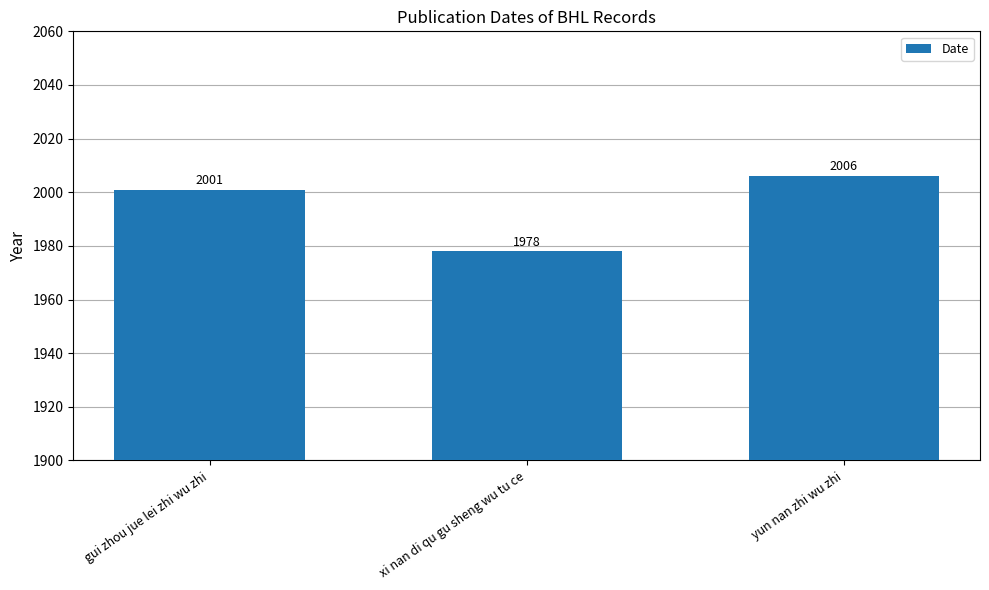

How many values are below 2001?

1